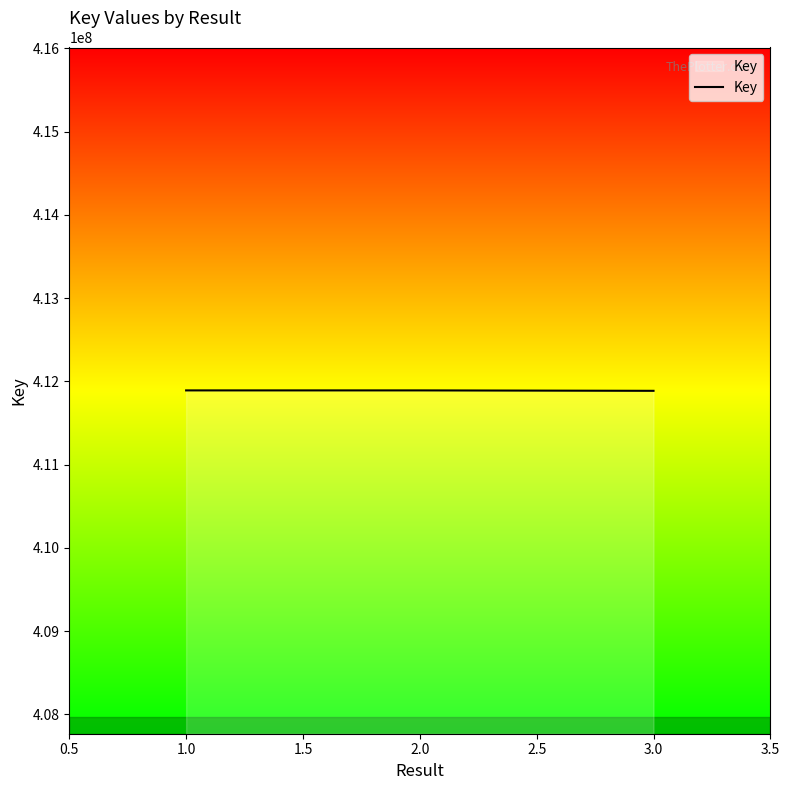

What is the minimum value shown in the chart?

411885552